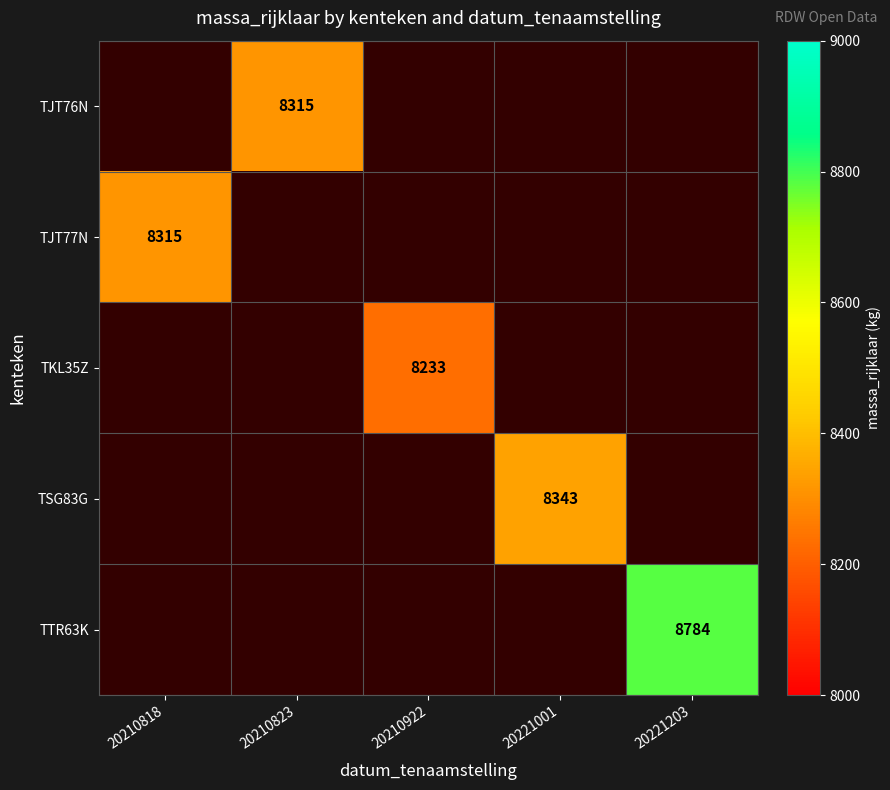

The TTR63K series shows 8784 at 20221203. True or false?

True